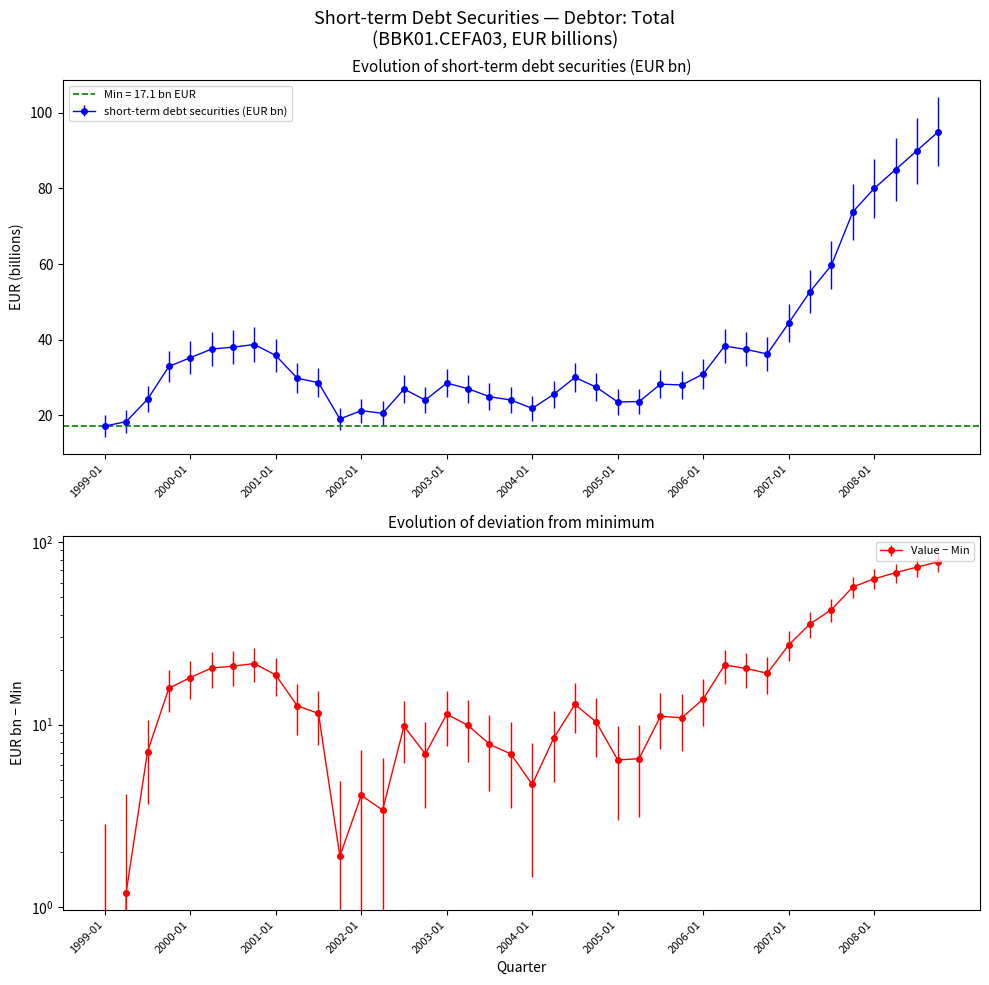

Between 2000-10 and 2007-04, which is larger?

2007-04